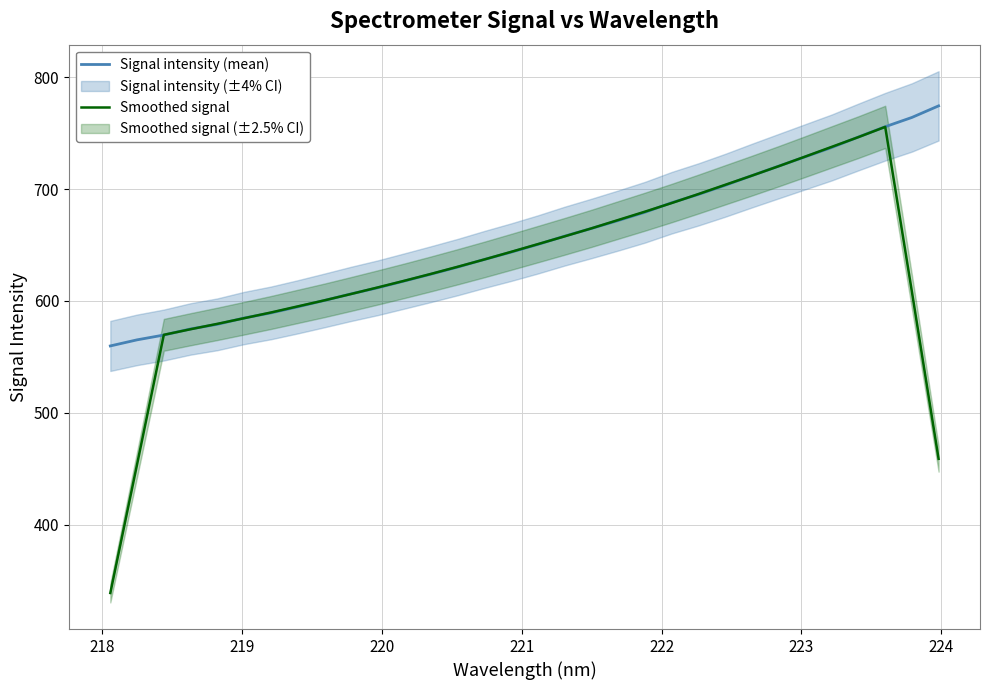

What is the maximum value for Signal intensity (mean)?

774.3